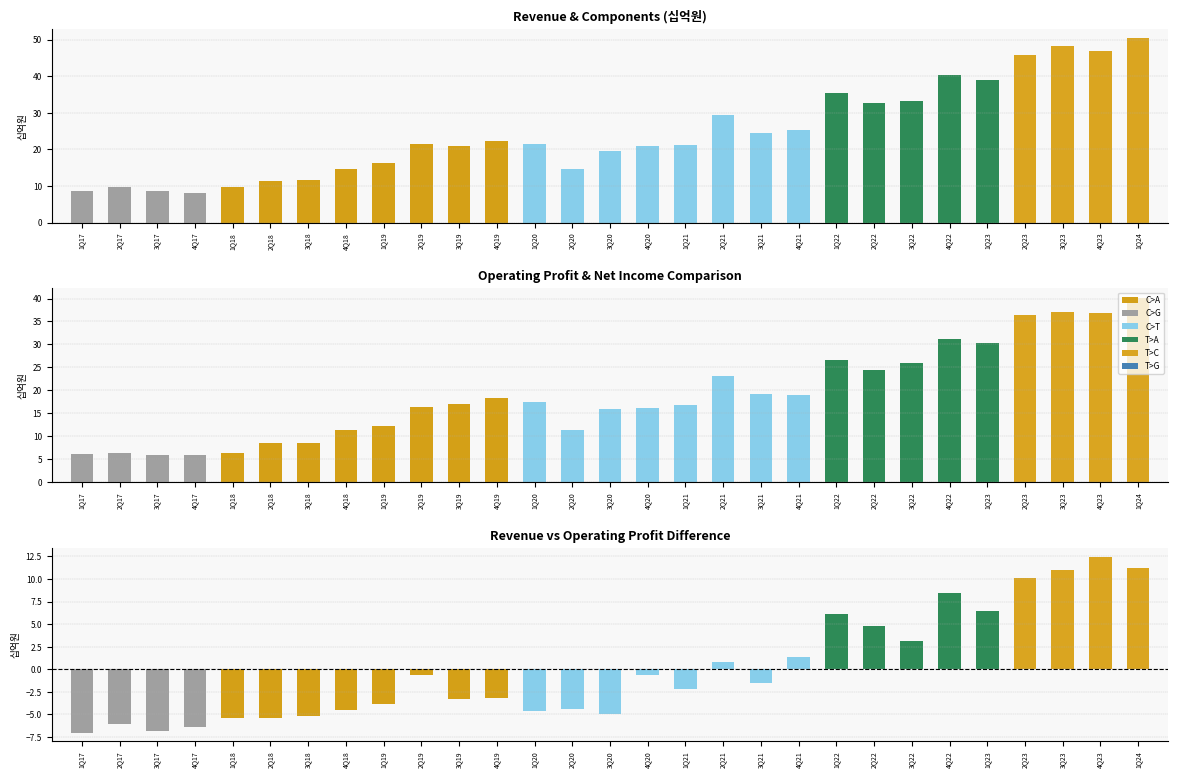

What is the label of the 14th bar from the left?

2Q20